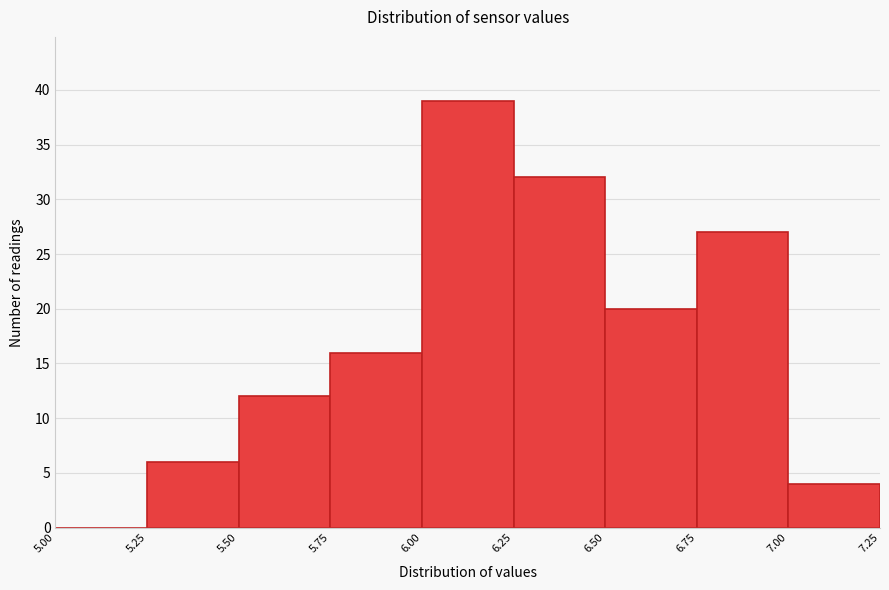

What is the height of the bar covering 5.75 to 6.00 on the x-axis? The values are not printed on the chart, so give them approximately, as read against the axis.

16